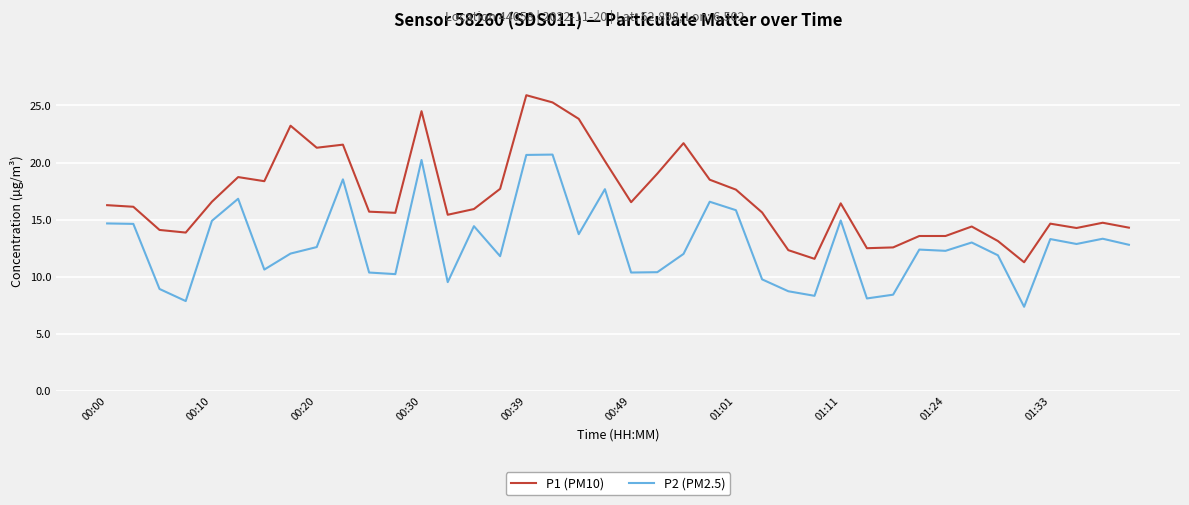

Which series has the largest total across all categories?

P1 (PM10)